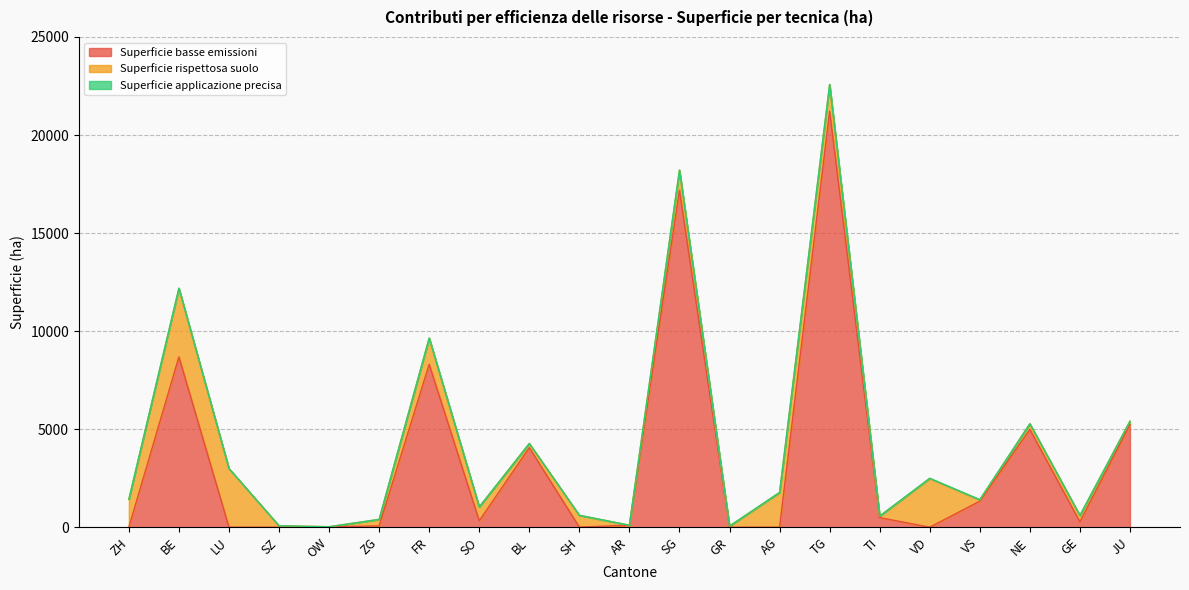

What is the maximum value for Superficie applicazione precisa?

15.0